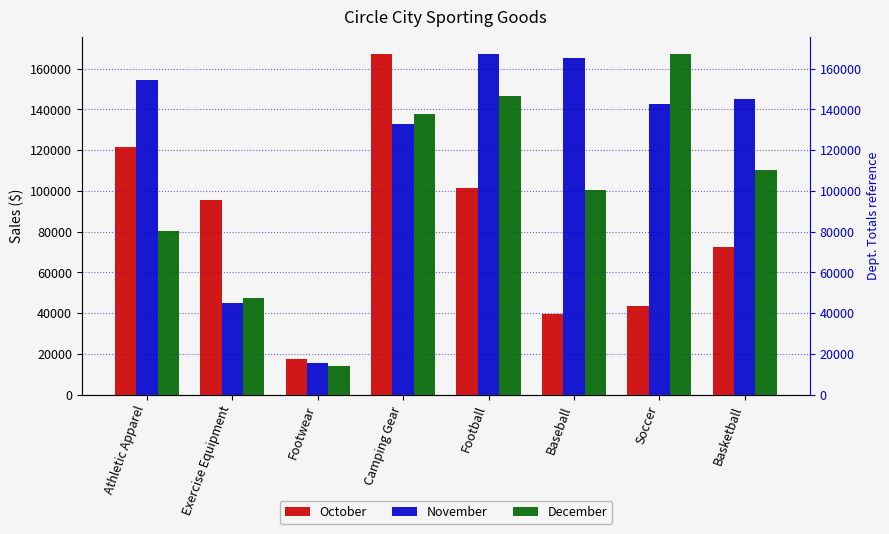

The value of December at Camping Gear is 48136.8. True or false?

False